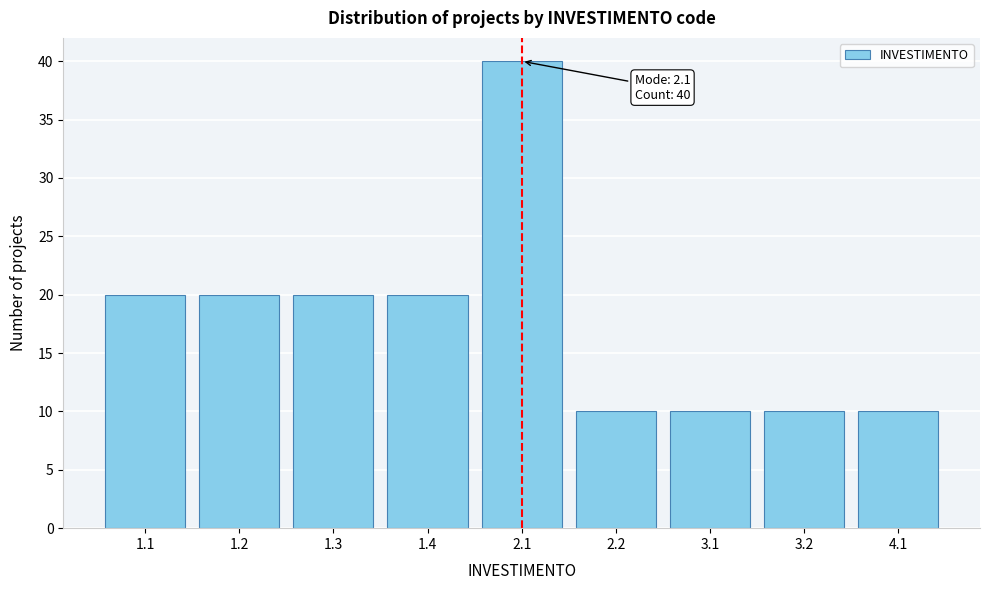

Reading right to left, transcribe all the data shown in this chart.

10	10	10	10	40	20	20	20	20